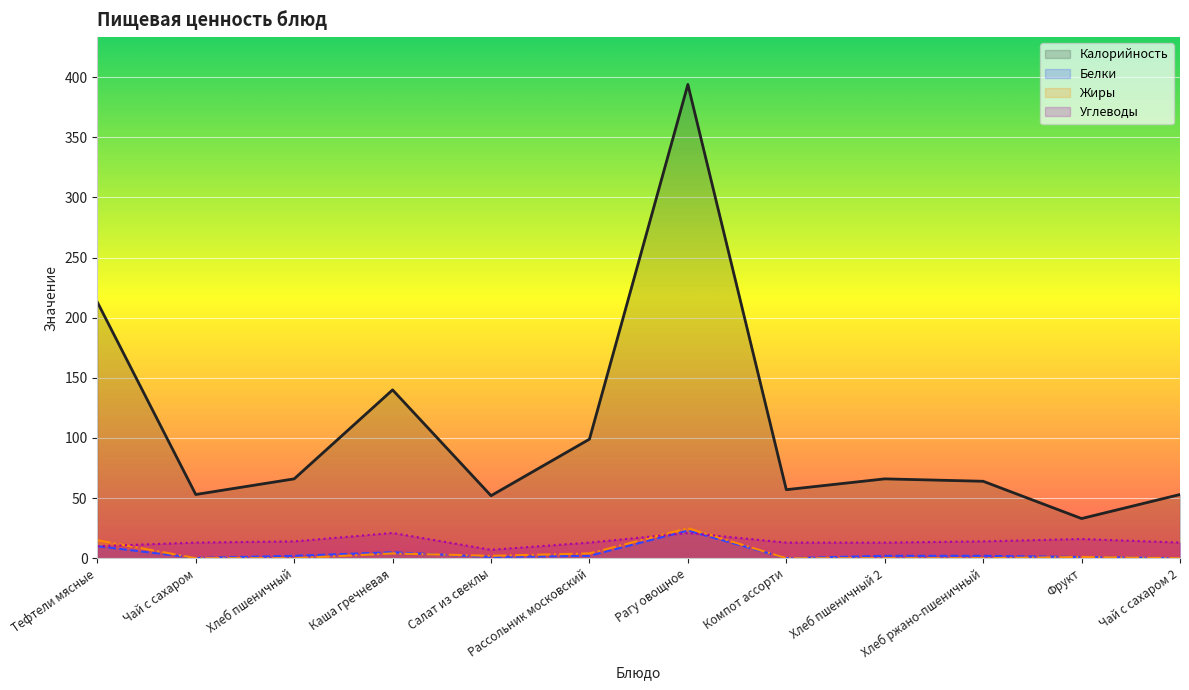

The value of Жиры at Фрукт is 1.0. True or false?

True